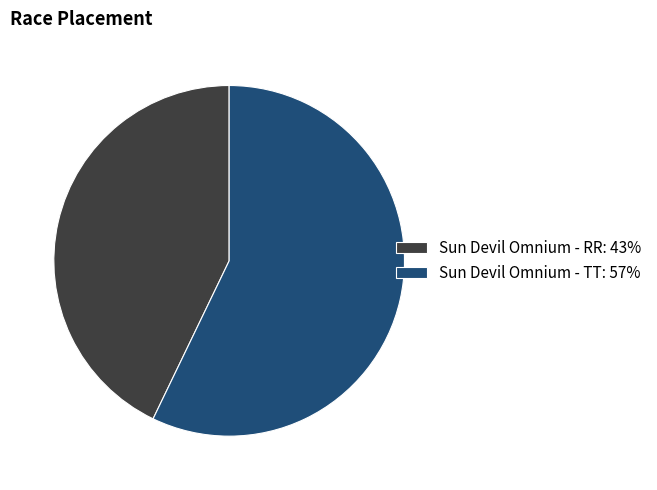

How many slices are in this pie chart?

2